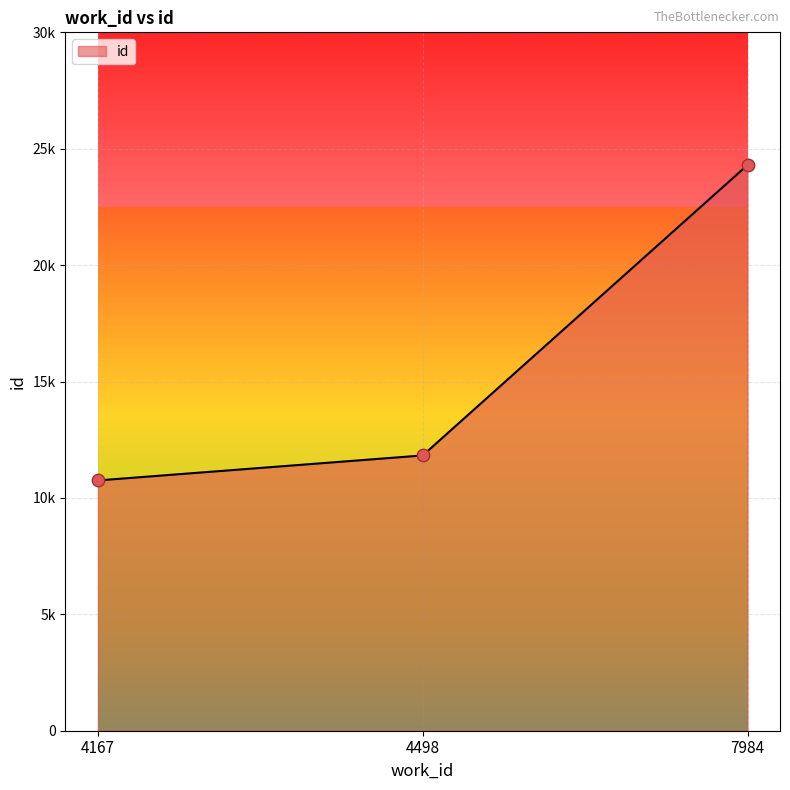

Does the chart have visible grid lines?

Yes